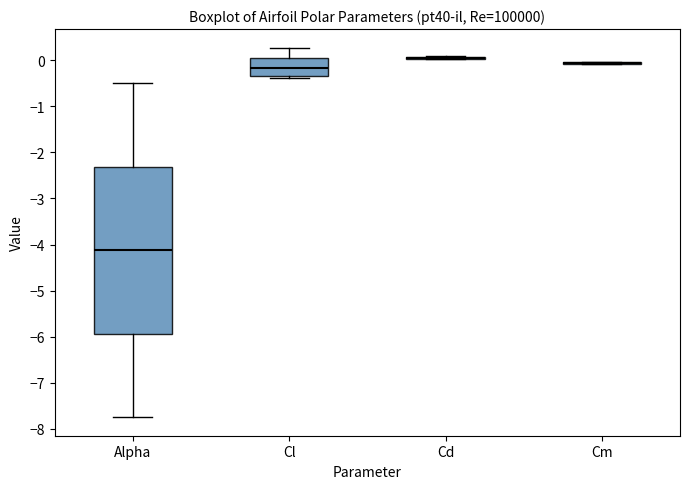

Reading left to right, transcribe this box plot: for each box, give where its median line is, the range the box spans, and where its two whiskers end, as read against the y-axis. The values are not printed on the chart, so give them approximately, as read against the axis.

Alpha: median -4.1, box -5.9 to -2.3, whiskers -7.7 to -0.5
Cl: median -0.2, box -0.4 to 0.0, whiskers -0.4 (just below the box's lower edge) to 0.3
Cd: box collapsed to a line at 0.0, whiskers 0.0 to 0.1
Cm: box collapsed to a line at -0.1, whiskers -0.1 to 0.0